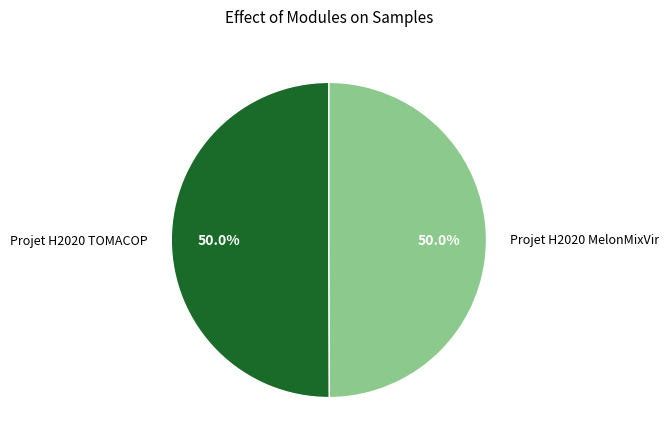

To the nearest percent, what portion does Projet H2020 MelonMixVir represent?

50%